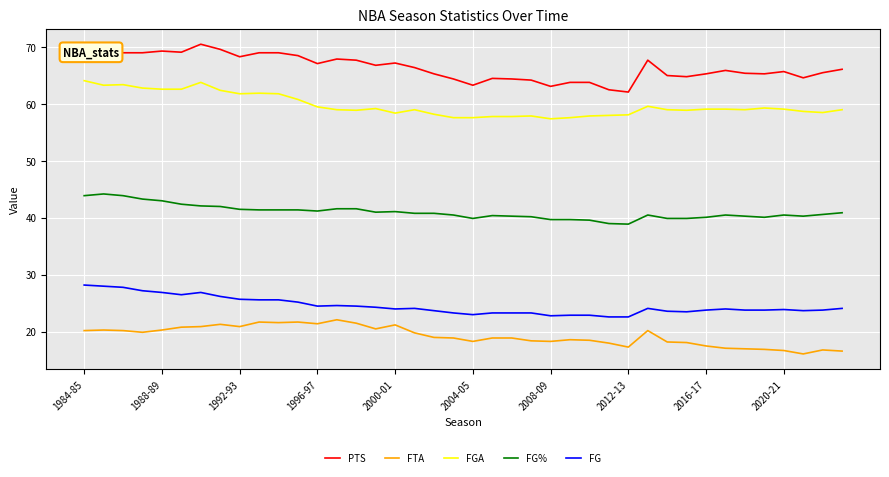

What is the difference between the maximum and minimum values in the PTS series?

8.4